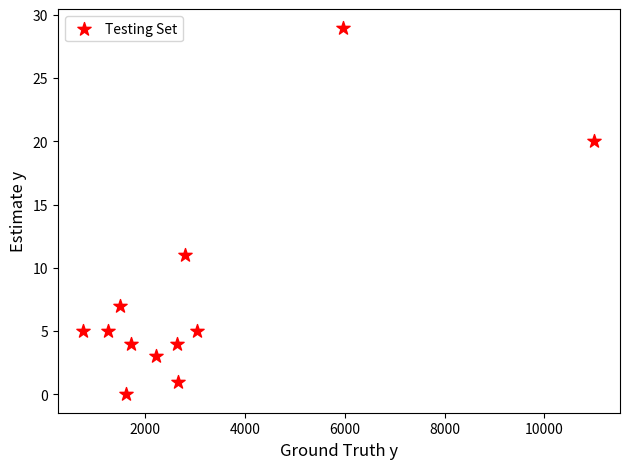

What is the range of Y values (max minus min)?

29